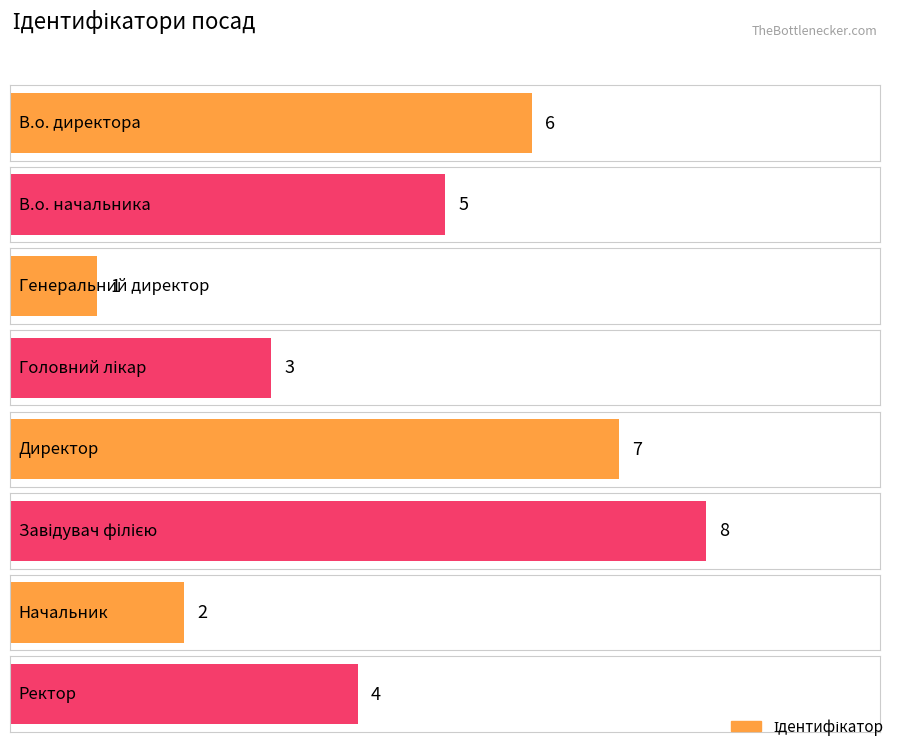

Which category has the lowest value across all series?

Генеральний директор